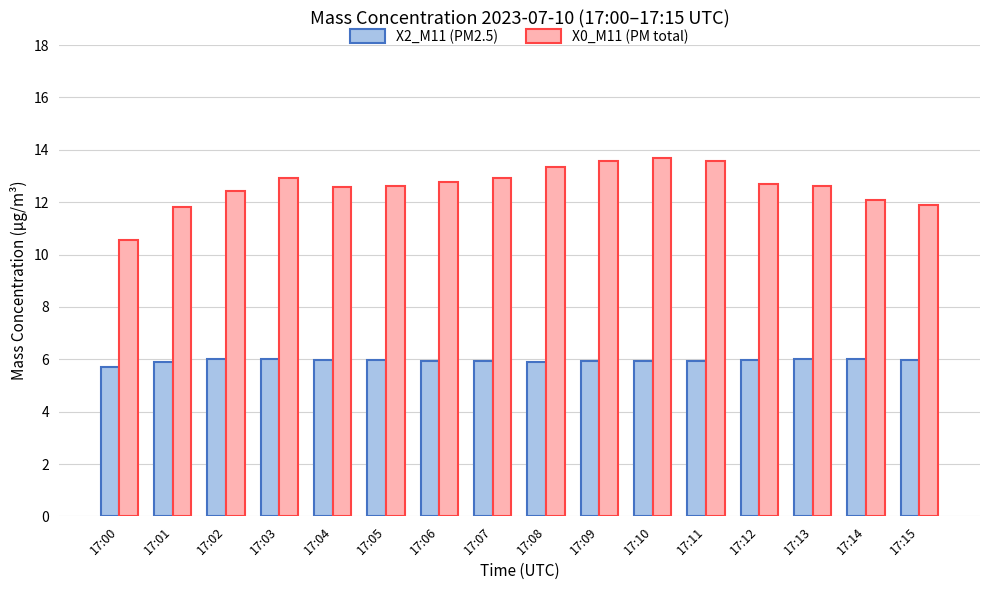

How many bars are there in each group?

2